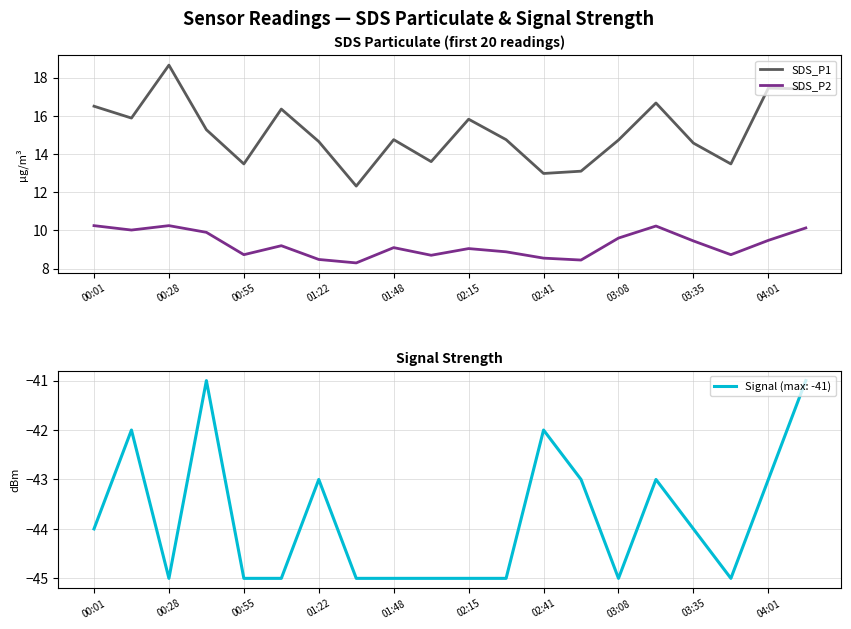

What is the difference between the maximum and minimum values in the SDS_P1 series?

6.3